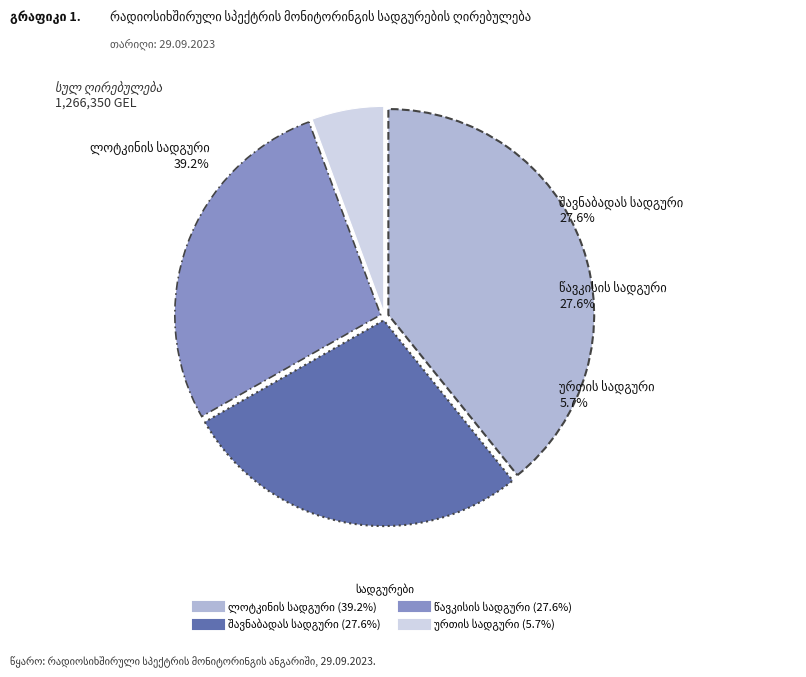

The ურთის სადგური slice represents 6% of the pie. True or false?

True